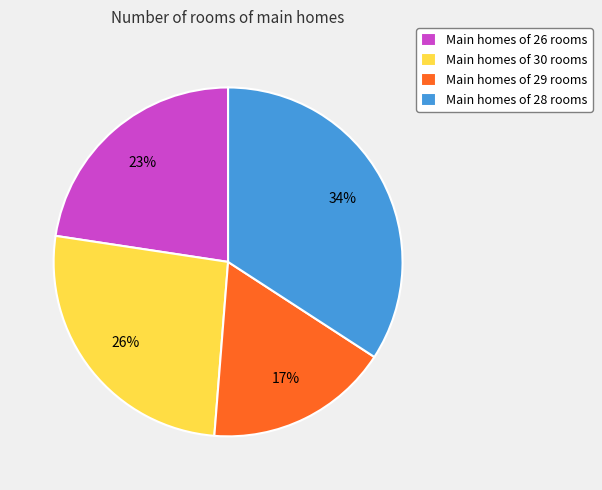

What percentage is the Main homes of 26 rooms slice, to the nearest percent?

23%